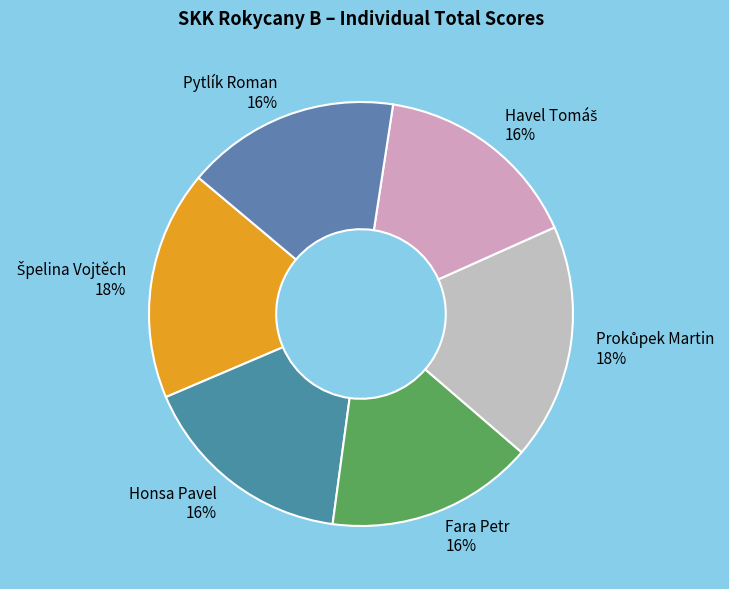

Do Fara Petr and Honsa Pavel together represent more than half of the pie?

No